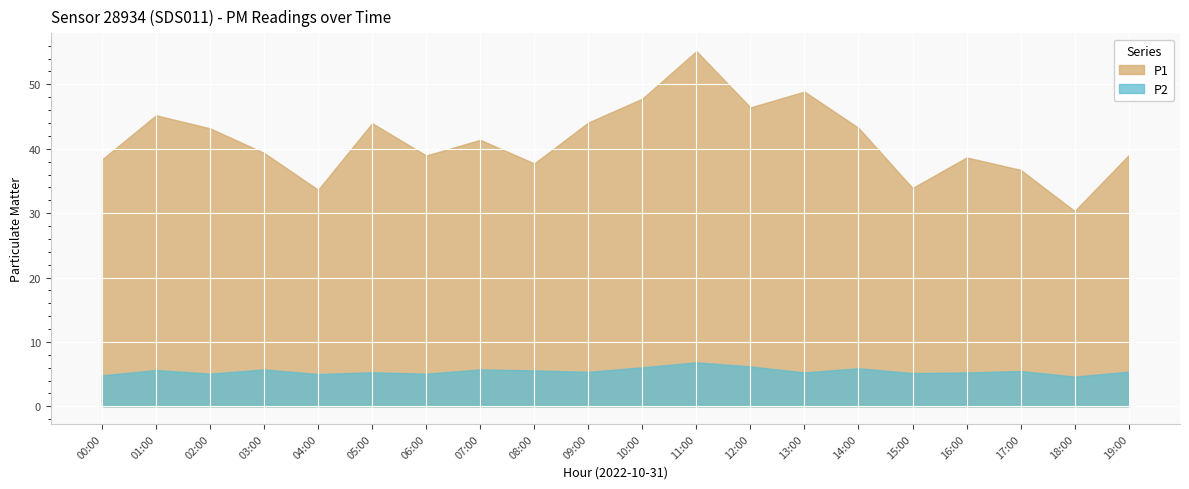

What is the label of the 6th point from the right?

14:00